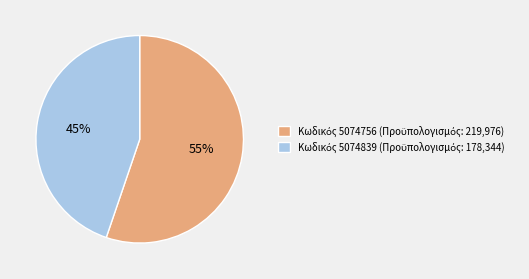

Does any single category account for the majority?

Yes